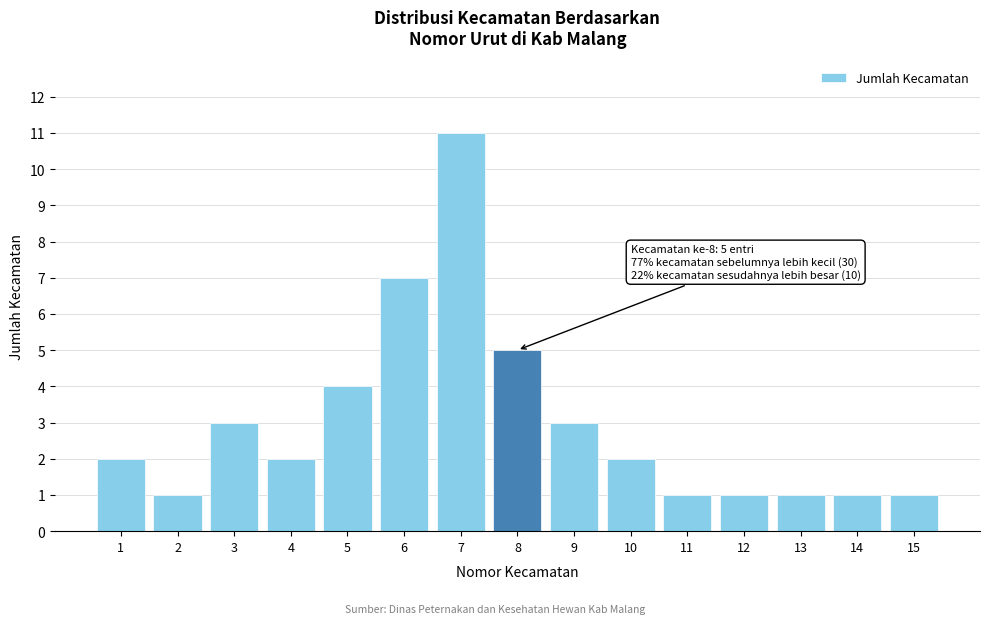

Reading left to right, list all the values displayed in this chart.

1=2	2=1	3=3	4=2	5=4	6=7	7=11	8=5	9=3	10=2	11=1	12=1	13=1	14=1	15=1